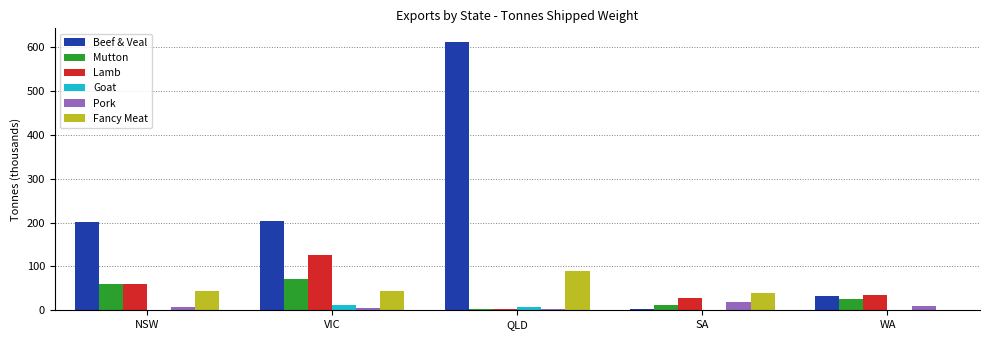

The Mutton series shows 59.1 at NSW. True or false?

True